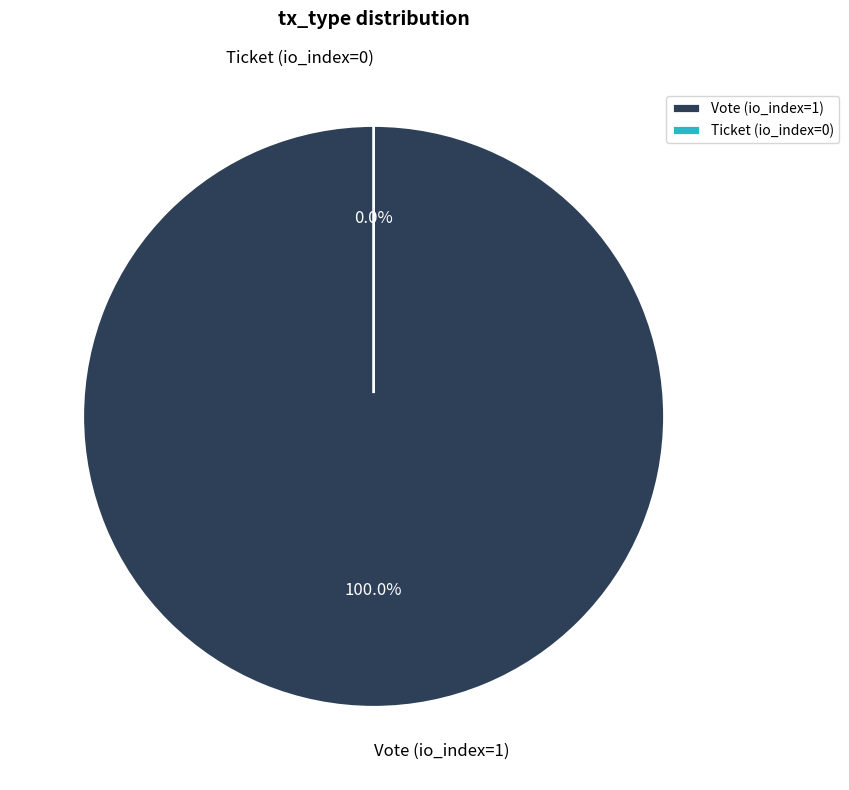

Which has a higher value, Vote (io_index=1) or Ticket (io_index=0)?

Vote (io_index=1)